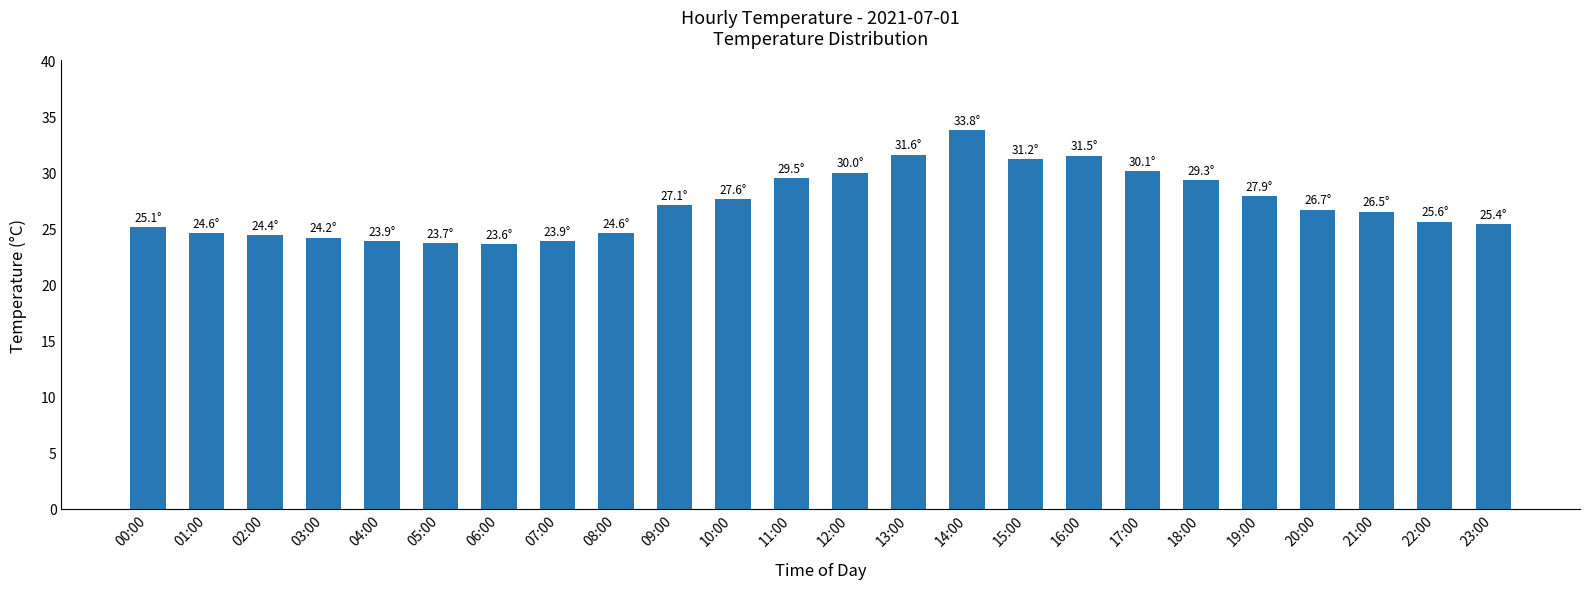

Is it true that the value at 02:00 is 10.5?

False